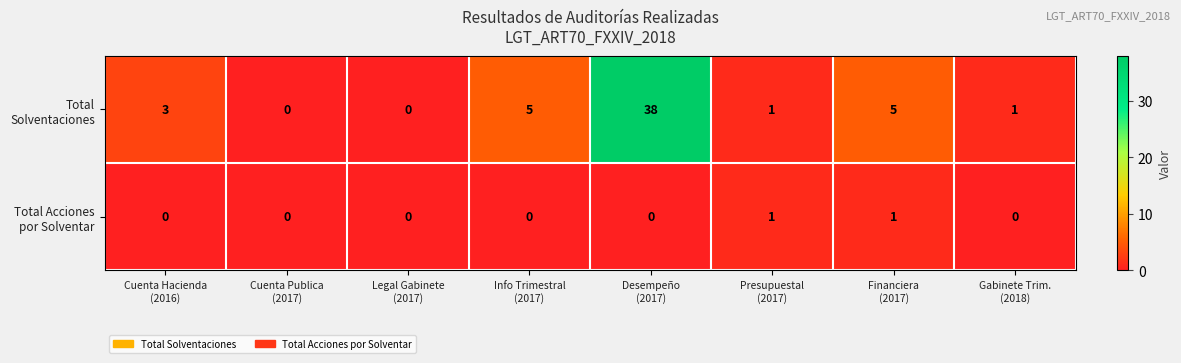

What is the maximum value shown in the chart?

38